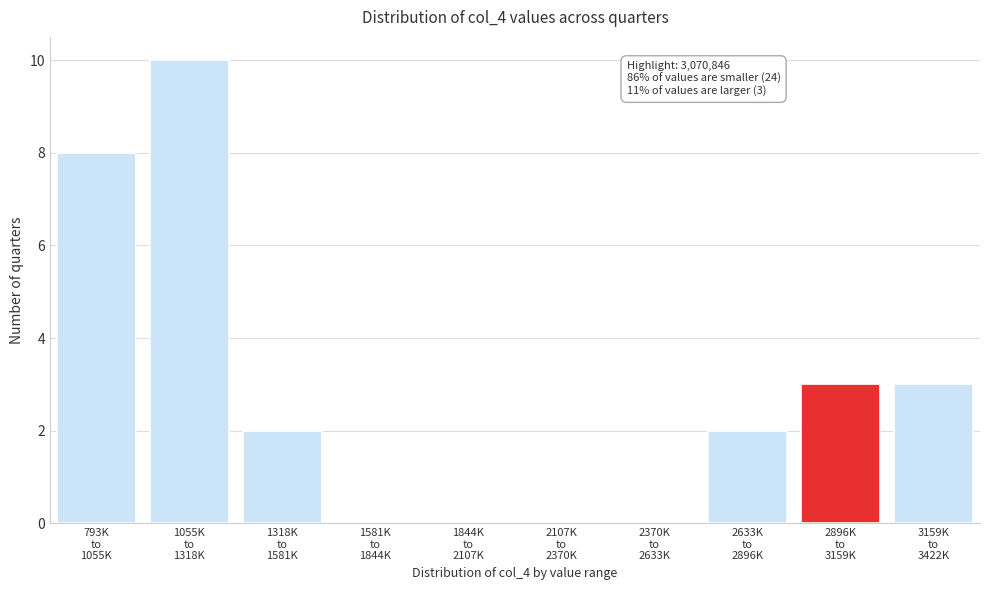

What is the sum of all values?

28